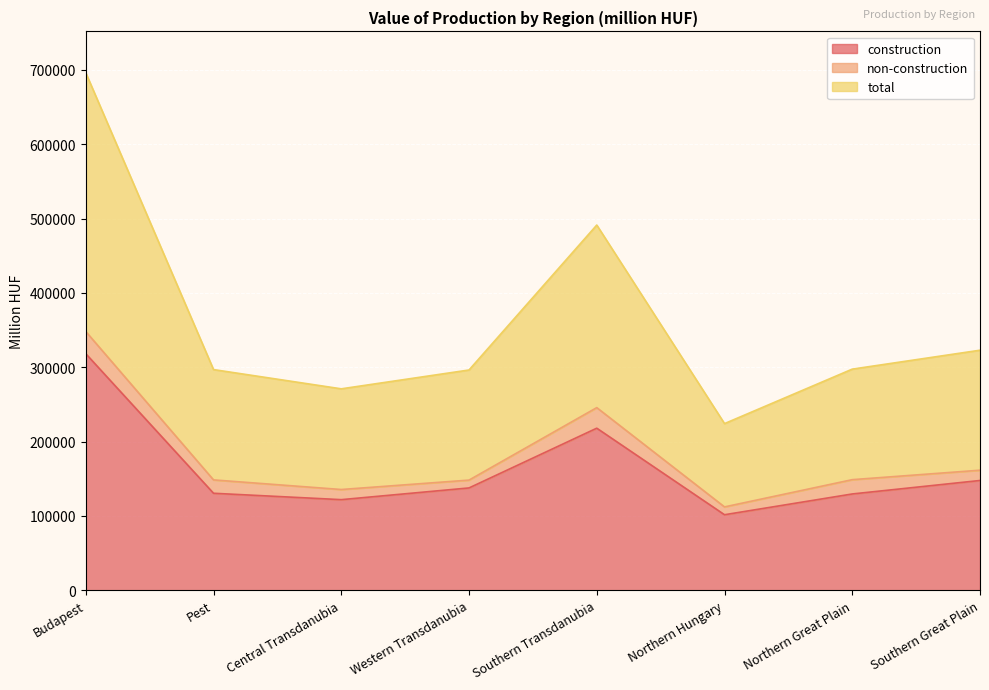

Is it true that total equals 148703 at Northern Great Plain?

True